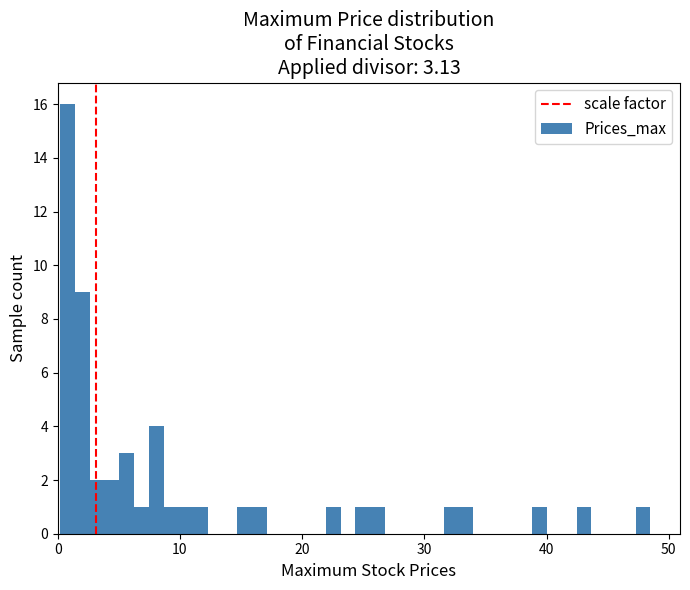

Around what value on the x-axis is the tallest bar? Give the approximate position of its centre, as read against the axis.

1